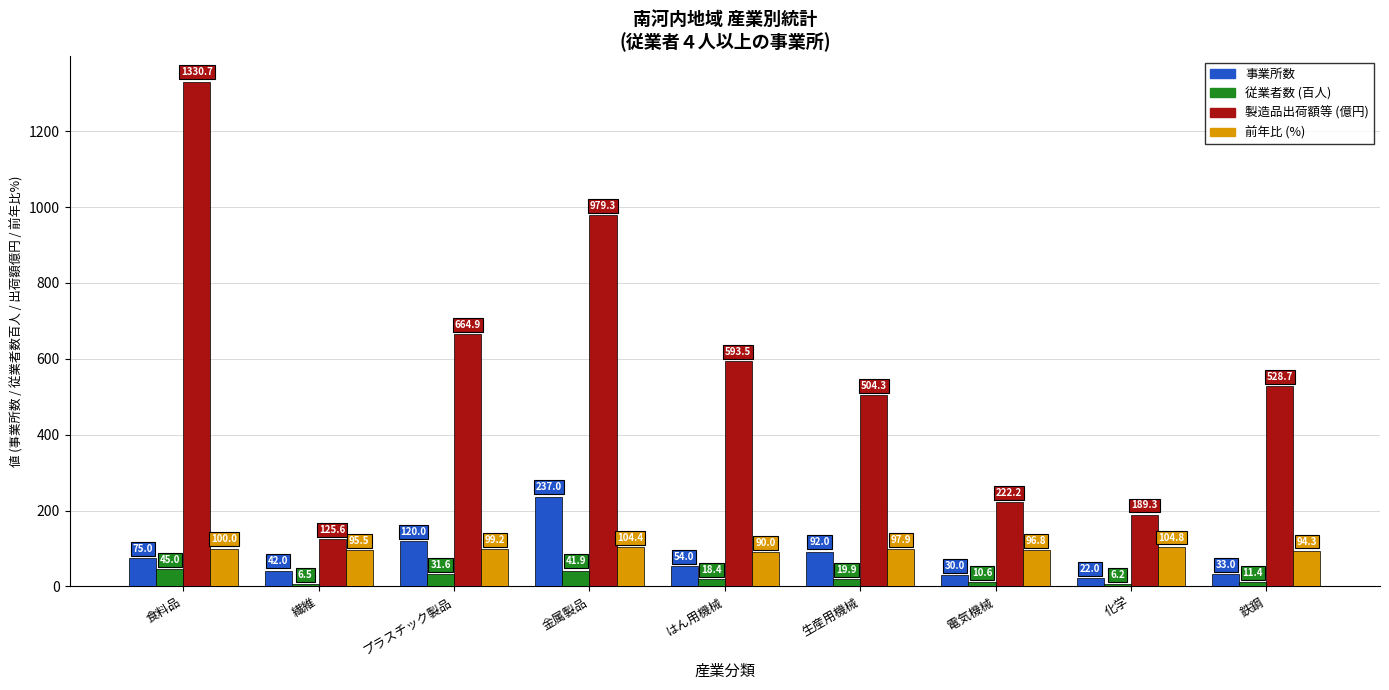

What is the maximum value shown in the chart?

1330.7